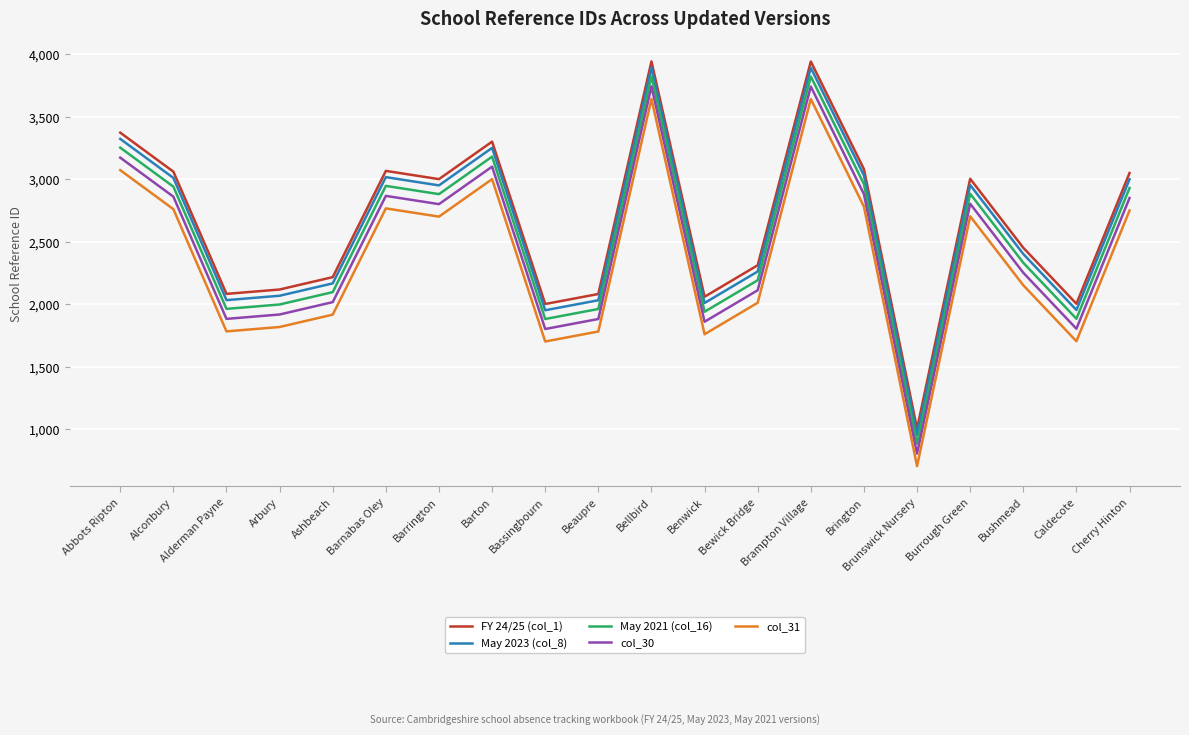

Does the chart have visible grid lines?

Yes